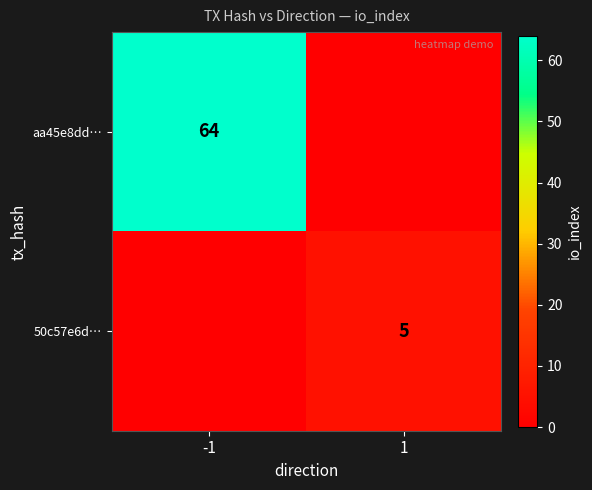

The 50c57e6d… series shows 3 at 1. True or false?

False